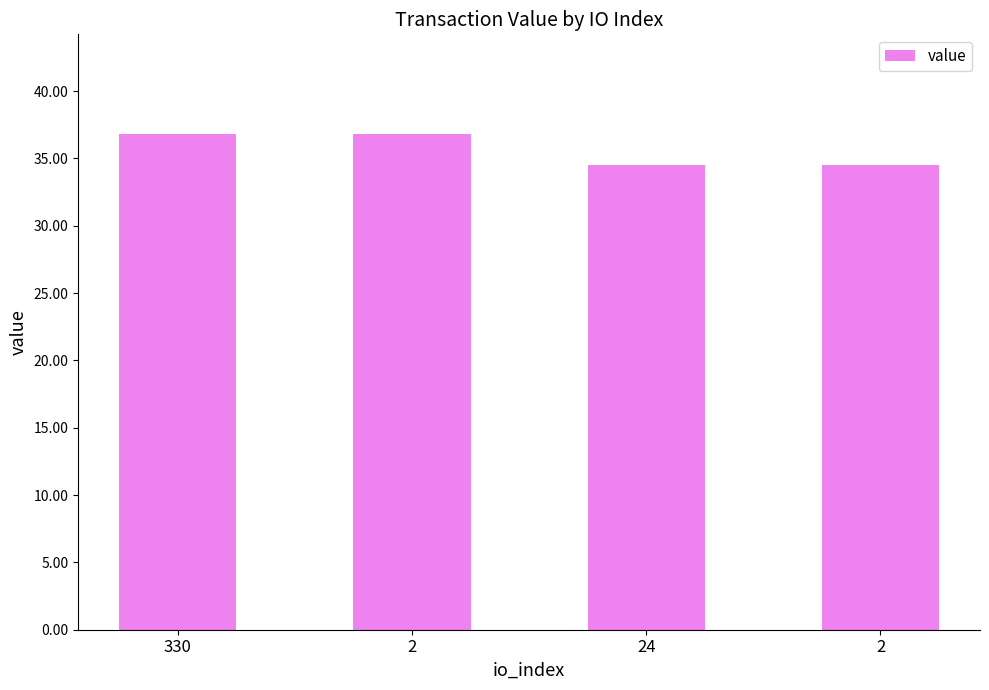

How many bars are there in total?

4